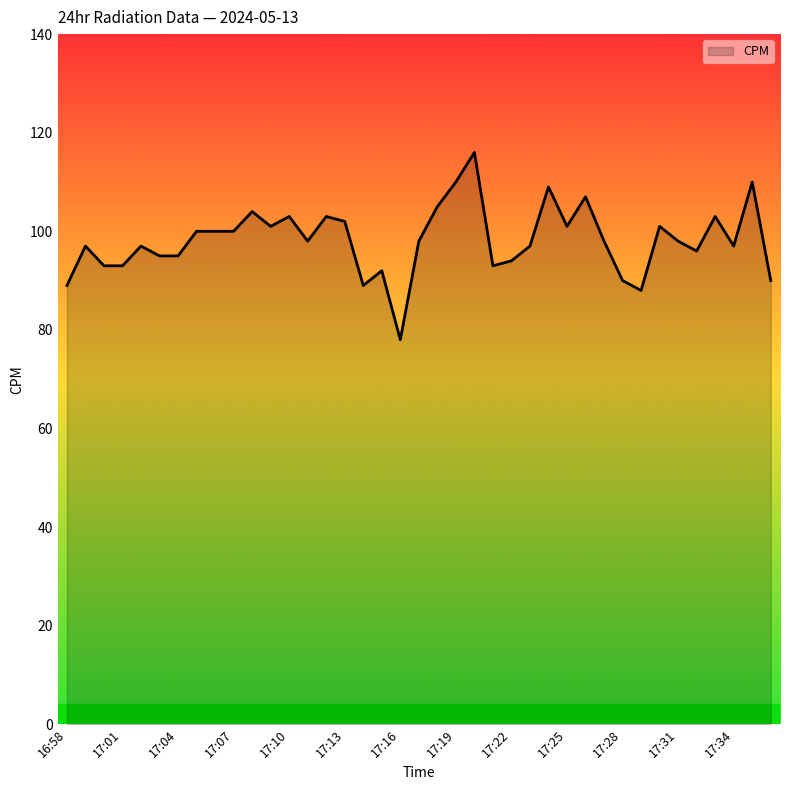

What is the difference between the maximum and minimum values?

38